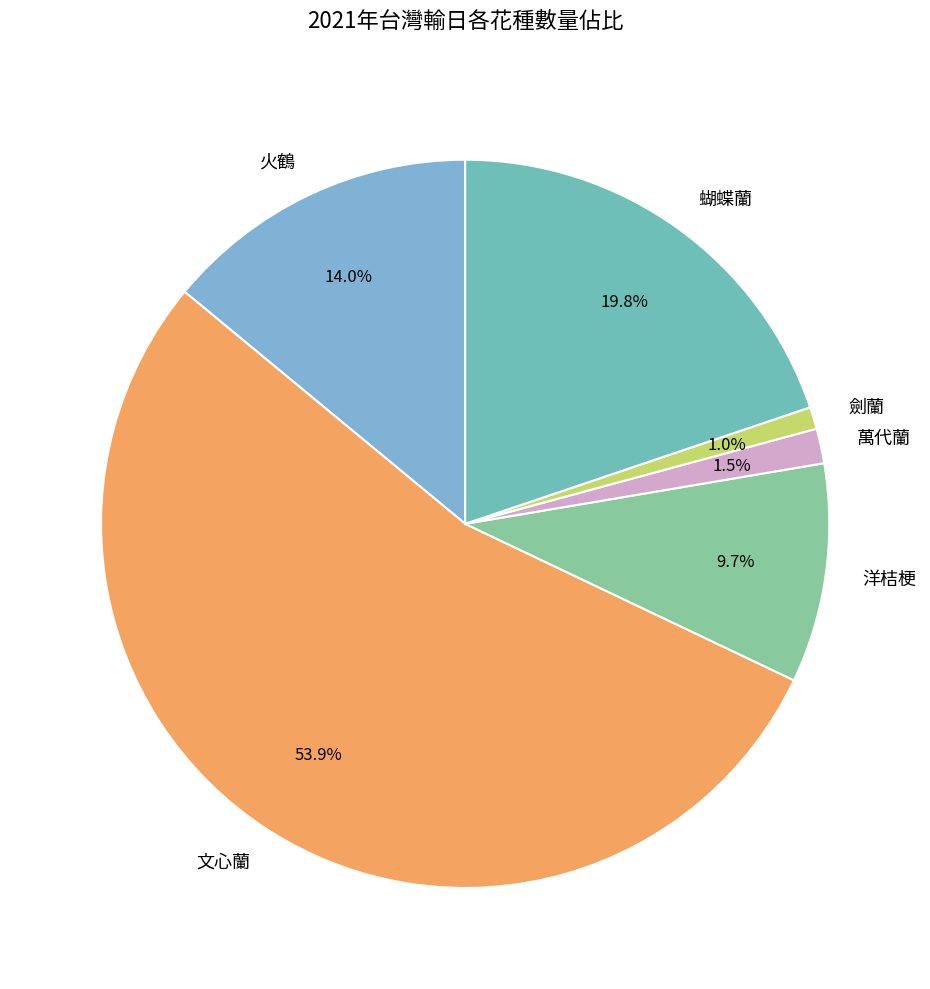

How much of the chart is everything except 劍蘭?

99.0%